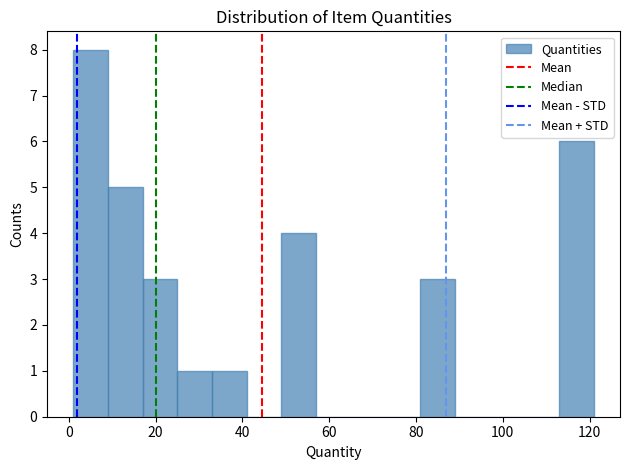

What is the height of the bar covering 17 to 25 on the x-axis? Neither the bar edges nor the heights are printed on the chart, so give them approximately, as read against the axes.

3